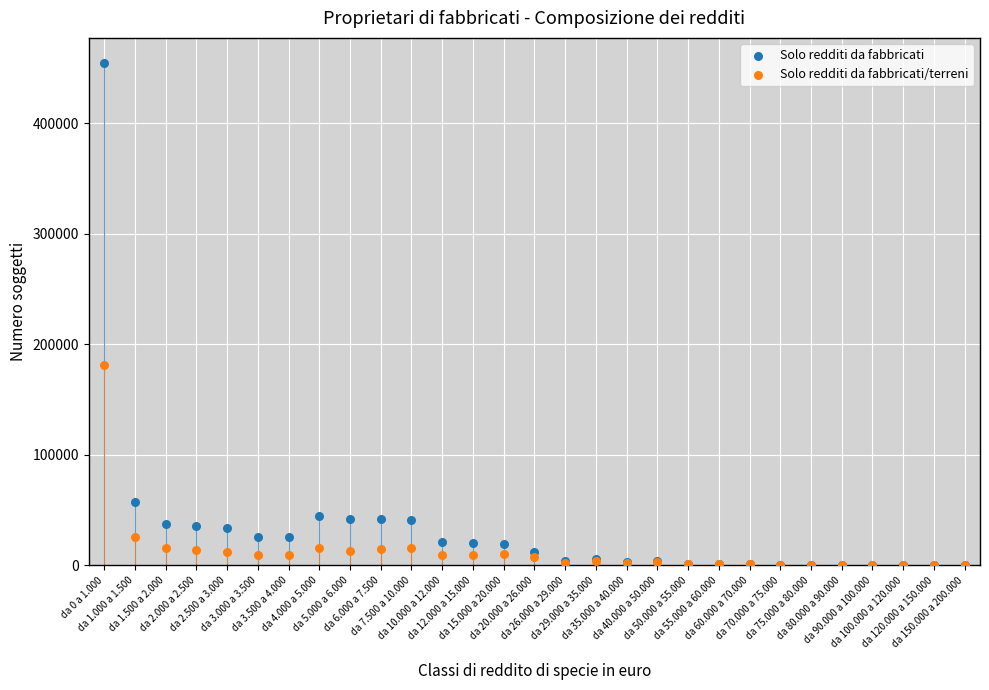

Which series has the largest Y range (max minus min)?

Solo redditi da fabbricati